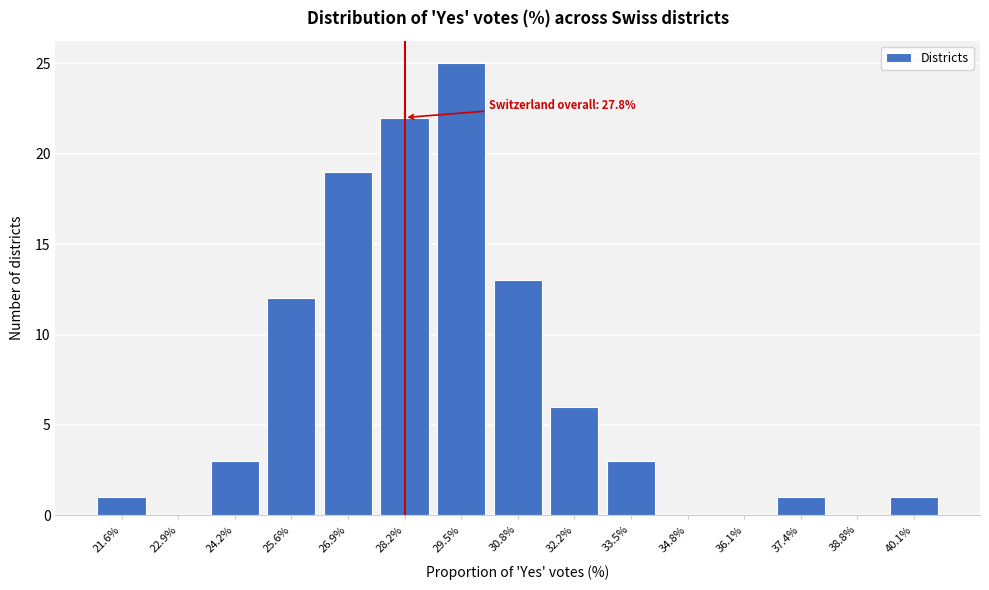

Reading left to right, transcribe all the data shown in this chart.

21.6%=1	22.9%=0	24.2%=3	25.6%=12	26.9%=19	28.2%=22	29.5%=25	30.8%=13	32.2%=6	33.5%=3	34.8%=0	36.1%=0	37.4%=1	38.8%=0	40.1%=1